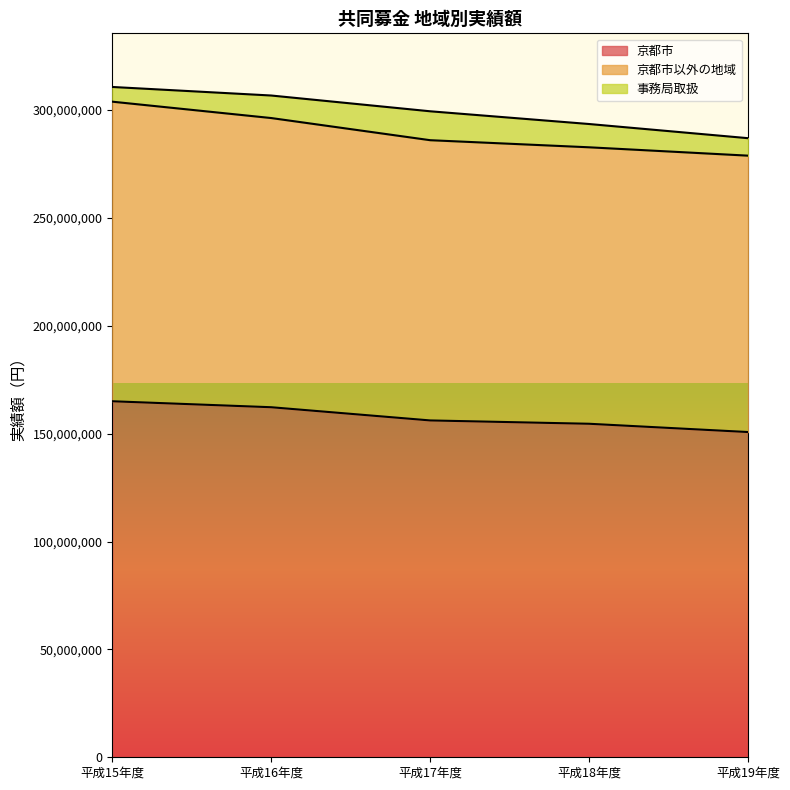

What is the maximum value for 京都市?

165019176